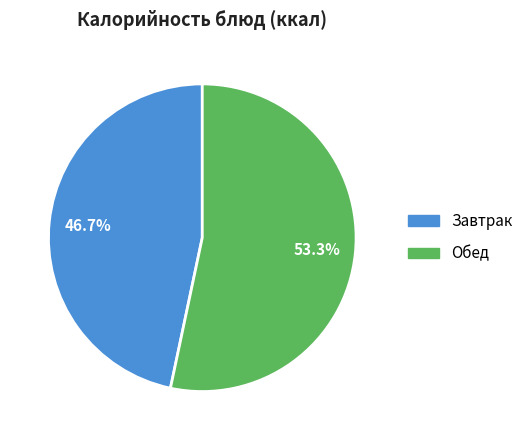

What percentage do Обед and Завтрак together represent?

100.0%